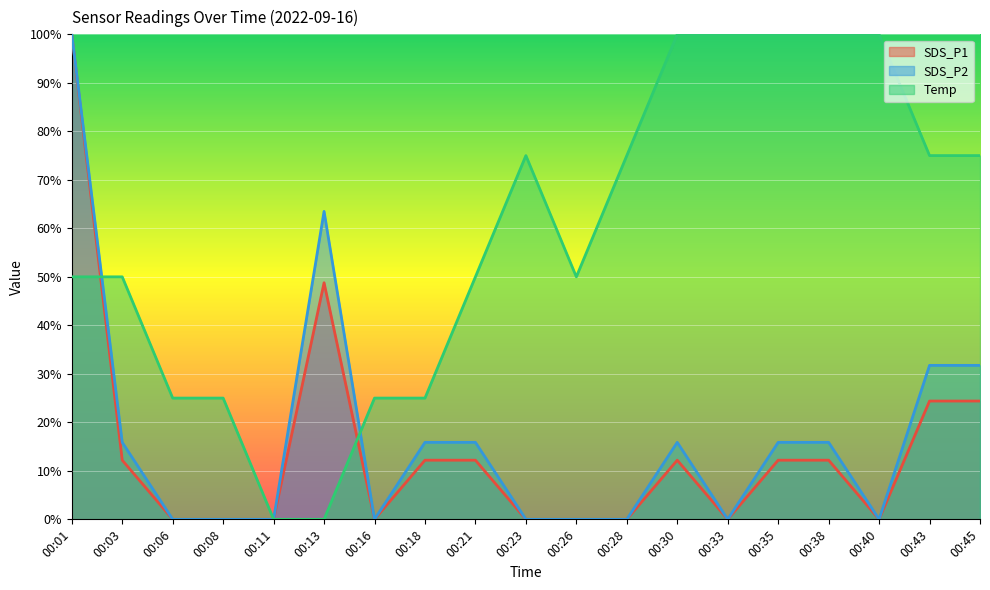

How many values in SDS_P2 are above zero?

10